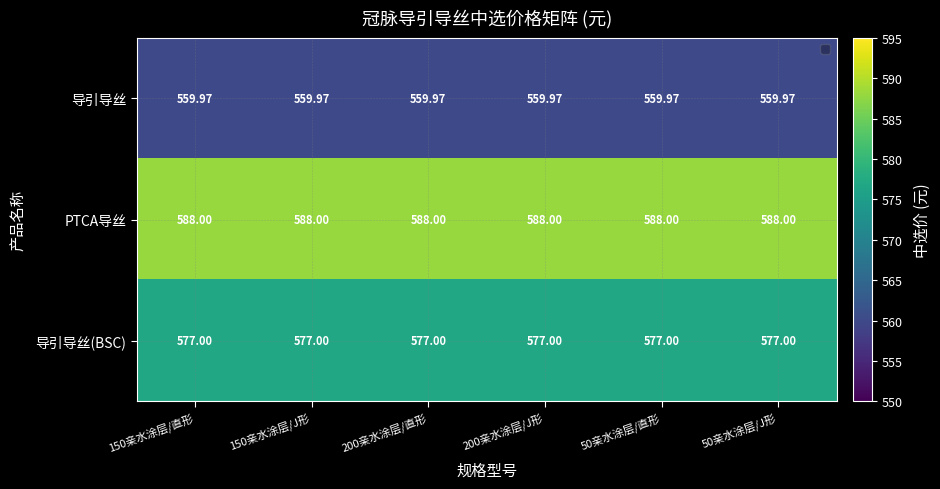

At 150亲水涂层/直形, list the series in order from largest to smallest.

PTCA导丝, 导引导丝(BSC), 导引导丝